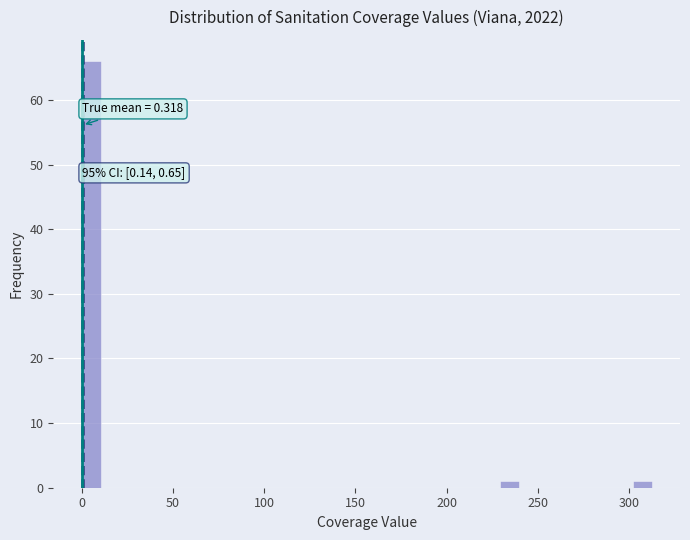

Read against the x-axis, roughly where is the centre of the tallest bar?

5